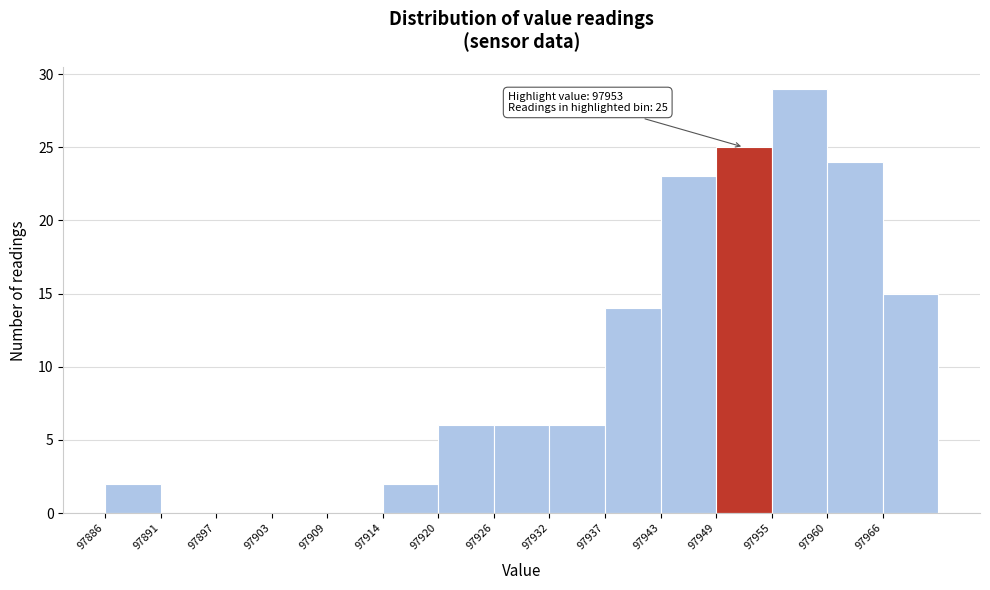

Over which range of the x-axis is the bar tallest?

97955 to 97960